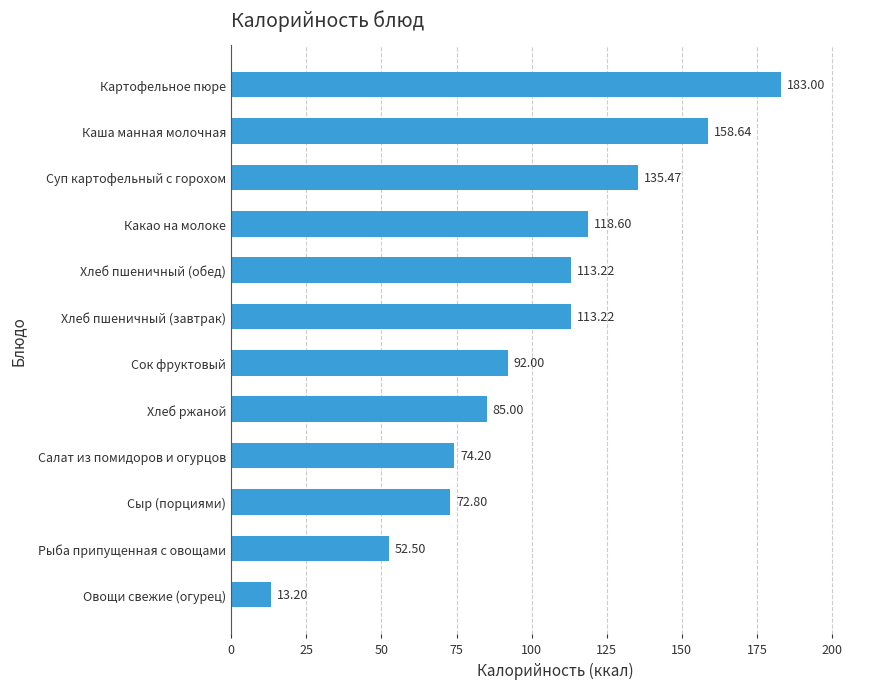

What is the sum of the values at Какао на молоке and Хлеб ржаной?

203.6